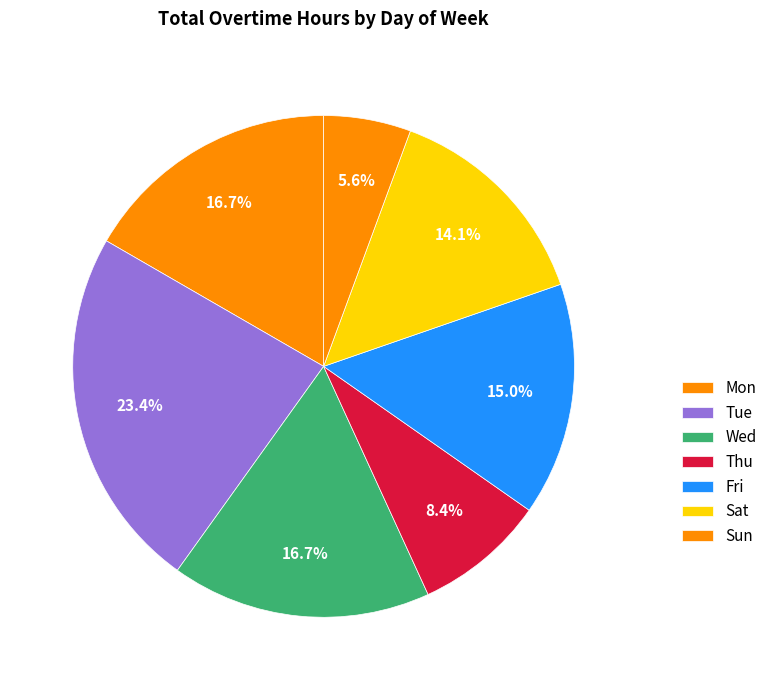

Which category has the biggest portion of the pie?

Tue